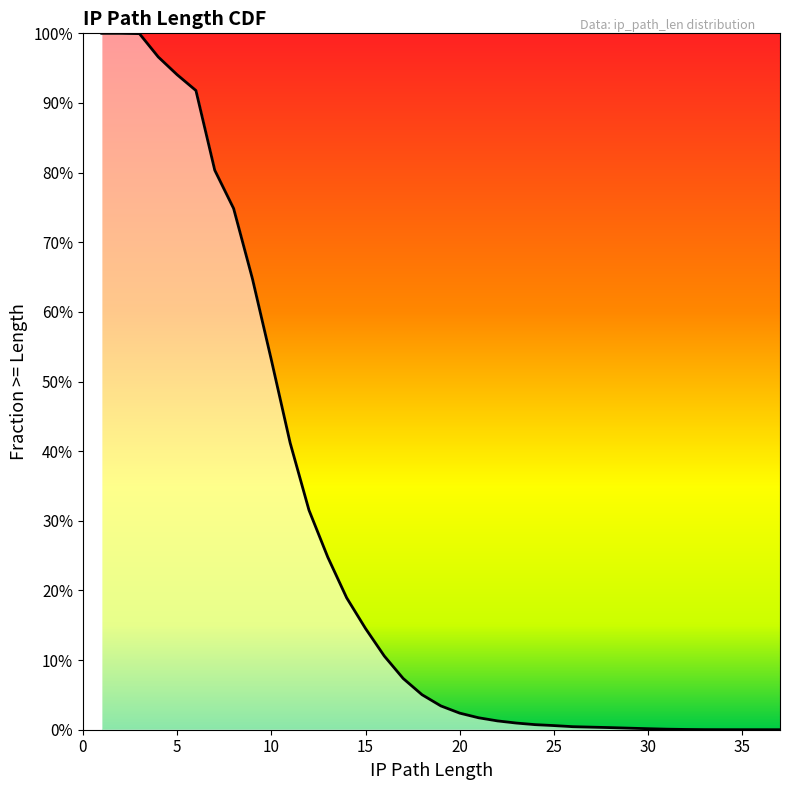

True or false: there are more than 2 points higher than both neighbors.

False